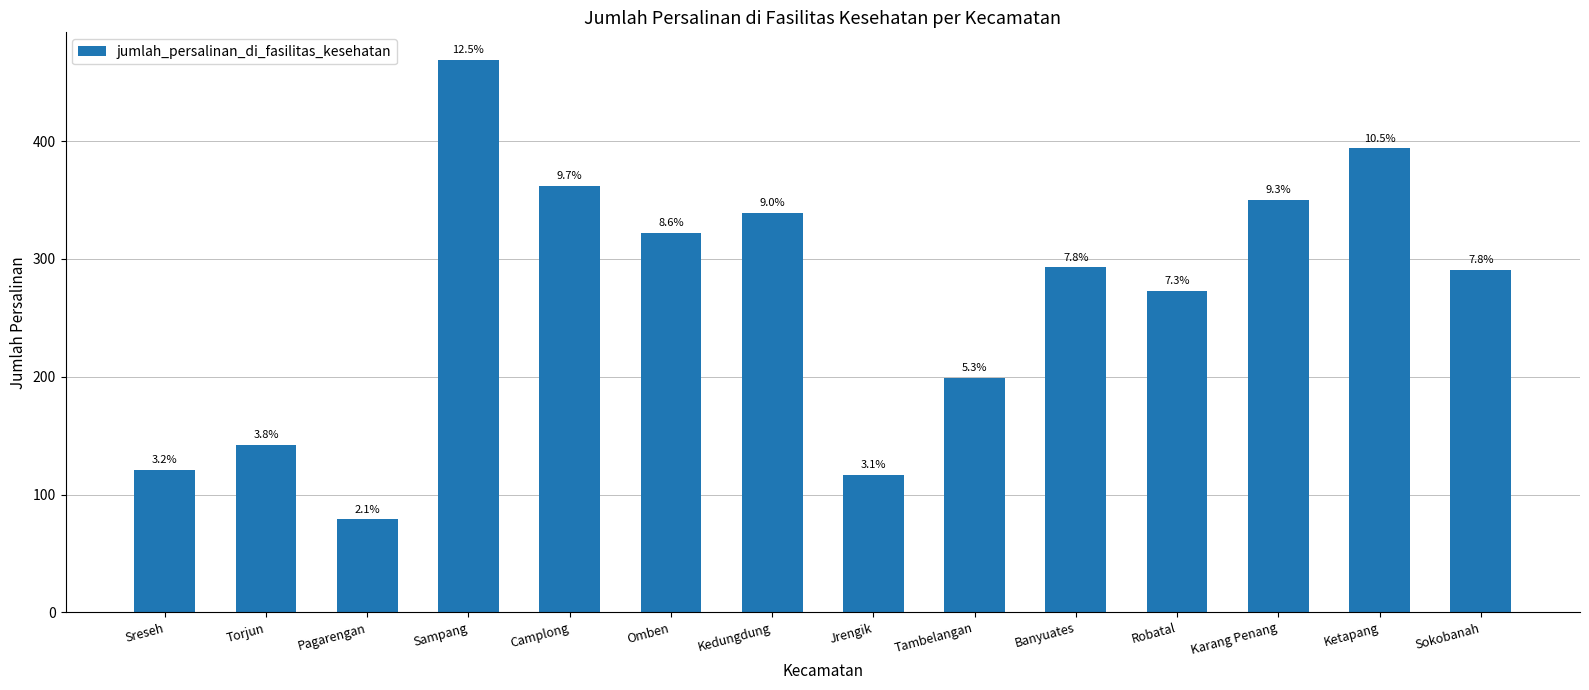

List the labels in order of value, largest first.

Sampang, Ketapang, Camplong, Karang Penang, Kedungdung, Omben, Banyuates, Sokobanah, Robatal, Tambelangan, Torjun, Sreseh, Jrengik, Pagarengan